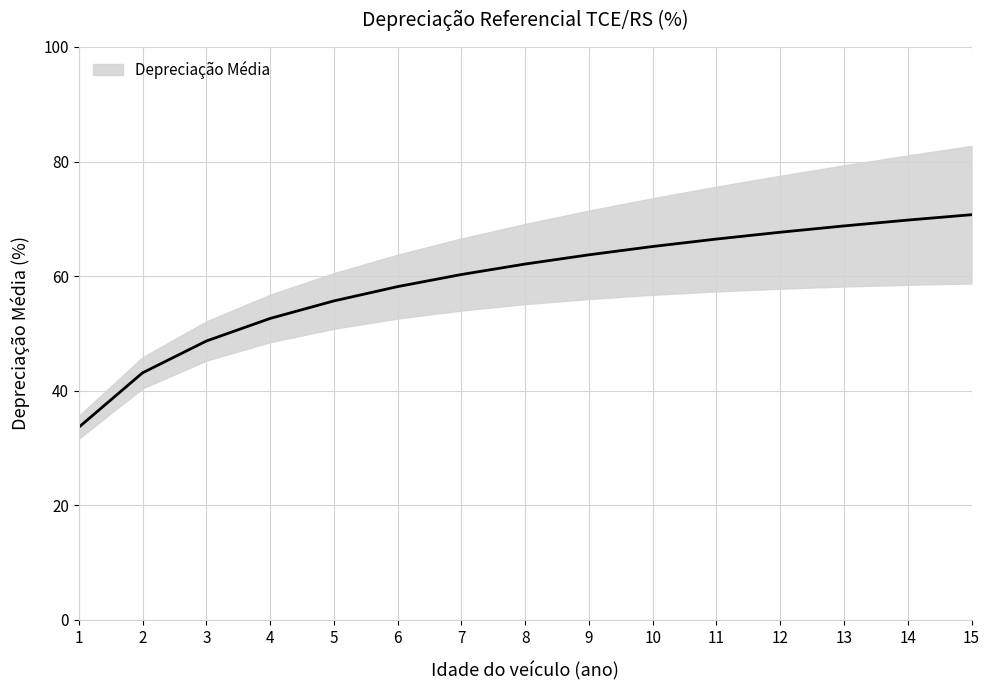

What is the difference between the second highest and minimum values?

36.2